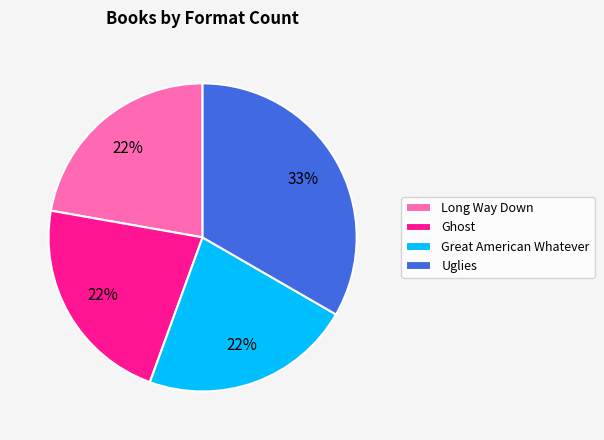

Combined, do Great American Whatever and Uglies account for over 50%?

Yes